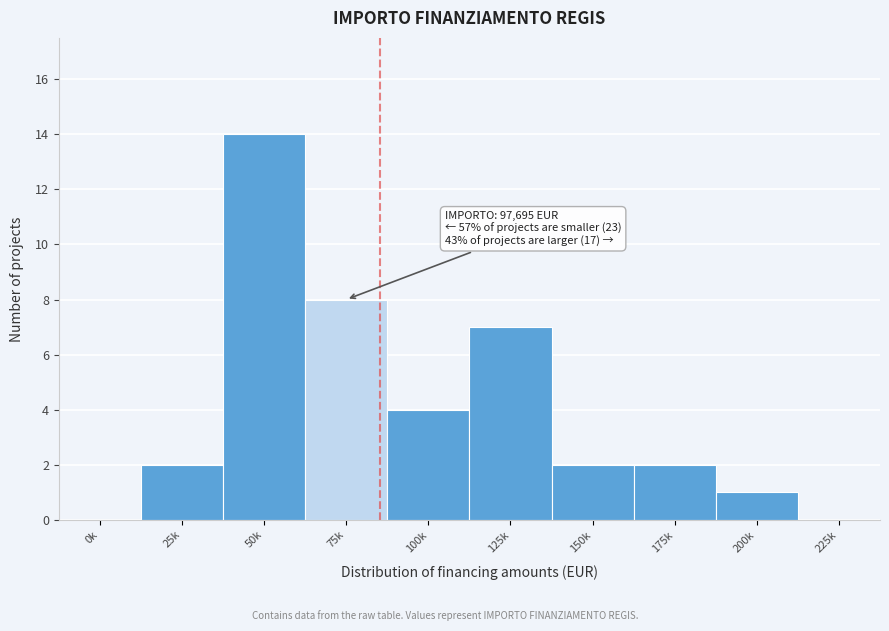

Reading left to right, extract all data points from this chart.

0k=0	25k=2	50k=14	75k=8	100k=4	125k=7	150k=2	175k=2	200k=1	225k=0